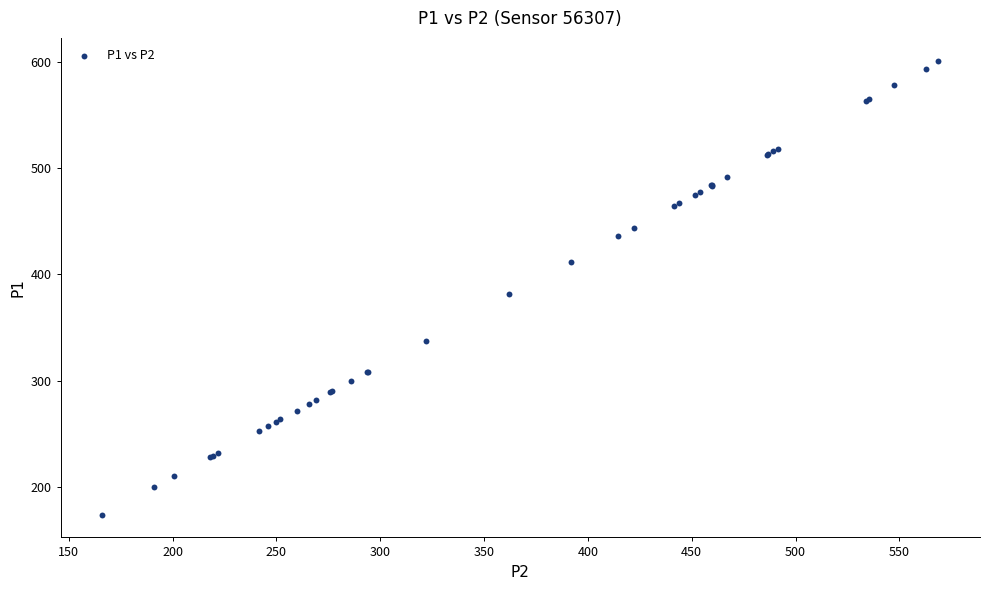

What Y value in the scatter plot is closest to 387?

381.1